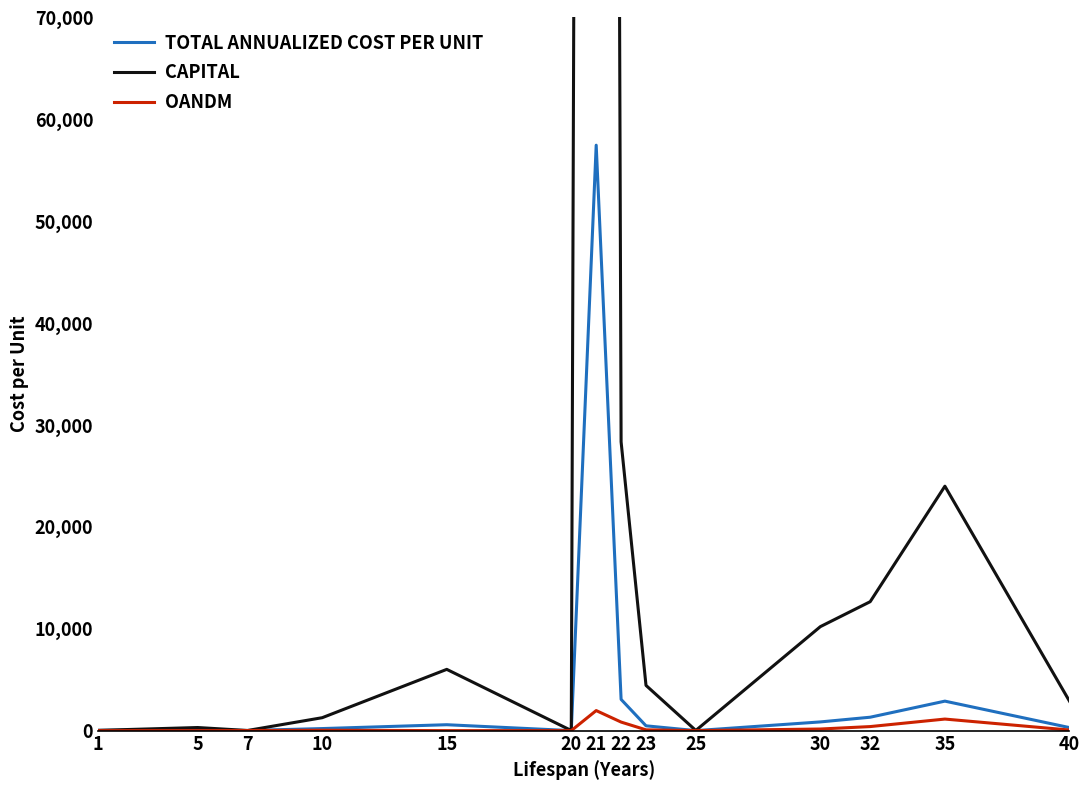

At how many categories does at least one series exceed 471884?

1